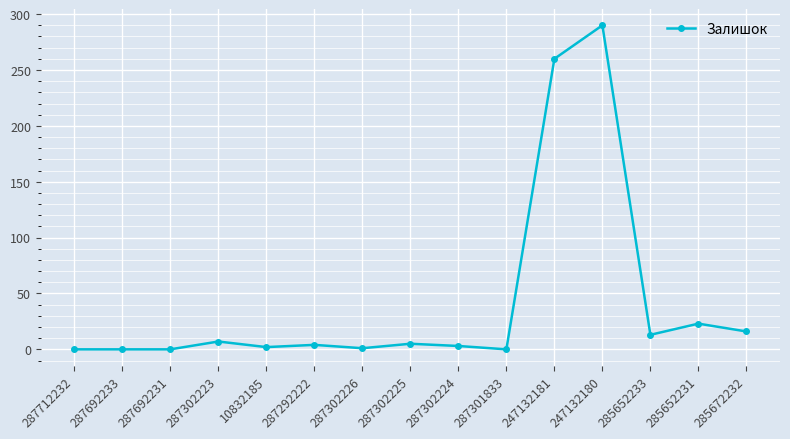

Does the chart display data point markers on the line(s)?

Yes